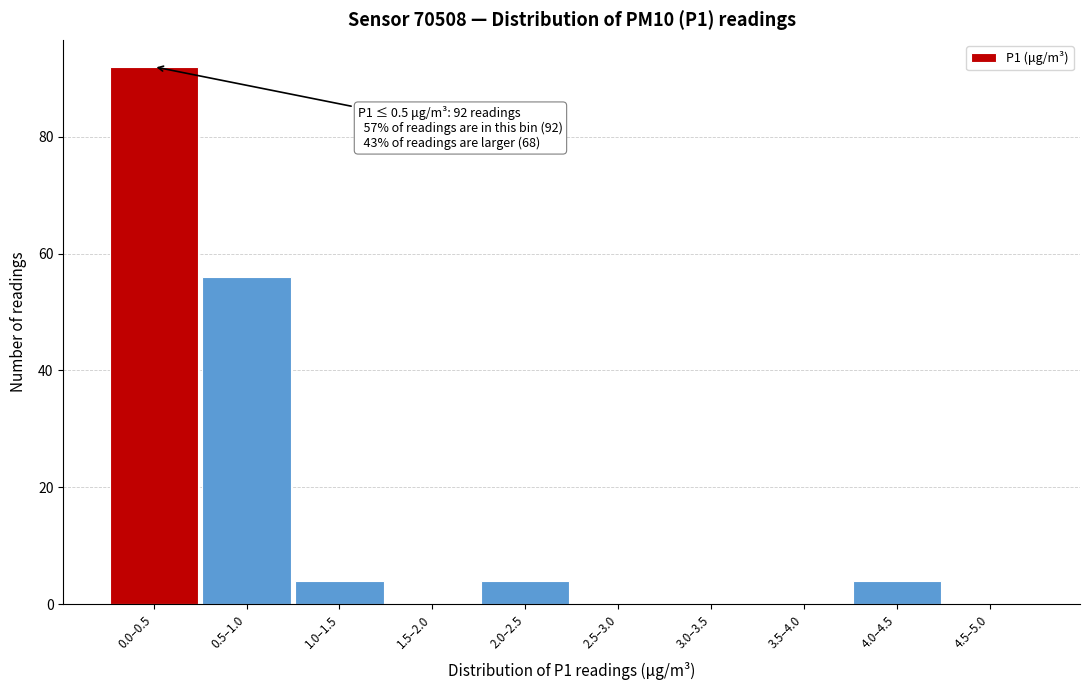

Reading right to left, list all the values displayed in this chart.

4.5–5.0=0	4.0–4.5=4	3.5–4.0=0	3.0–3.5=0	2.5–3.0=0	2.0–2.5=4	1.5–2.0=0	1.0–1.5=4	0.5–1.0=56	0.0–0.5=92